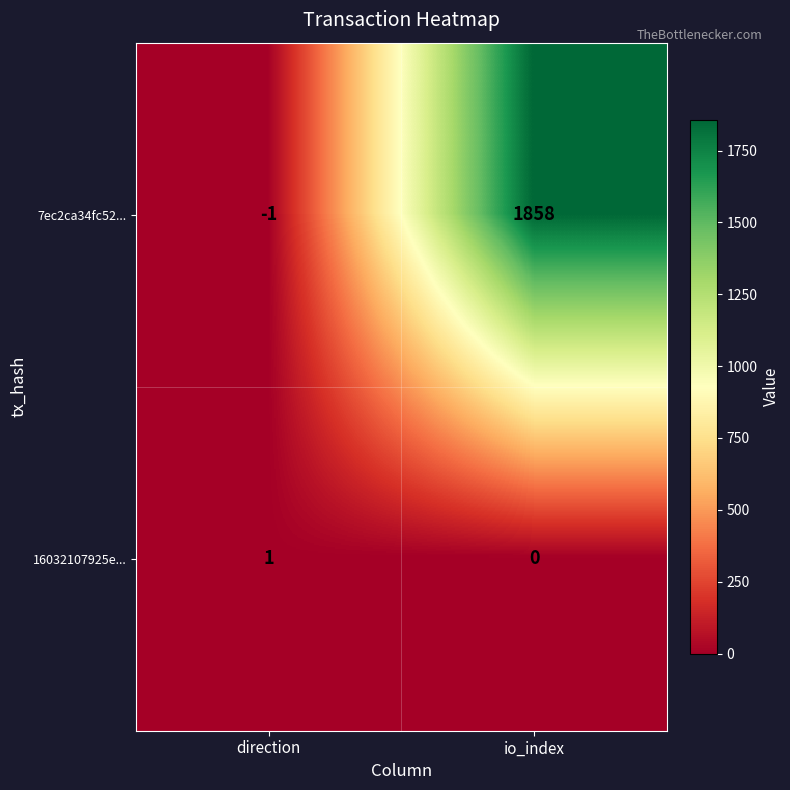

Count the number of categories in the chart.

2